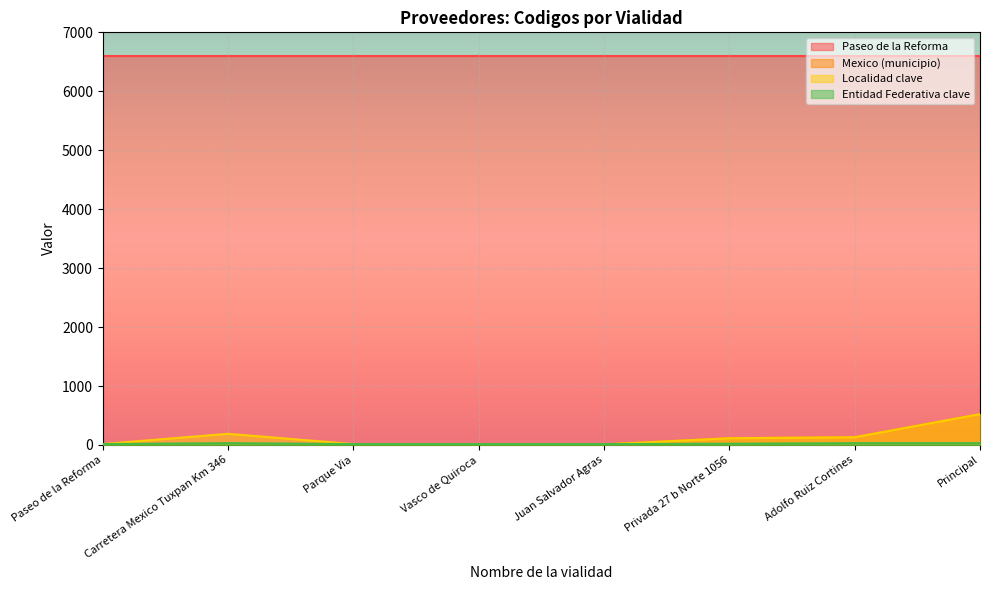

List the labels in order of Mexico (municipio) value, smallest first.

Juan Salvador Agras, Paseo de la Reforma, Carretera Mexico Tuxpan Km 346, Parque Via, Vasco de Quiroca, Privada 27 b Norte 1056, Adolfo Ruiz Cortines, Principal